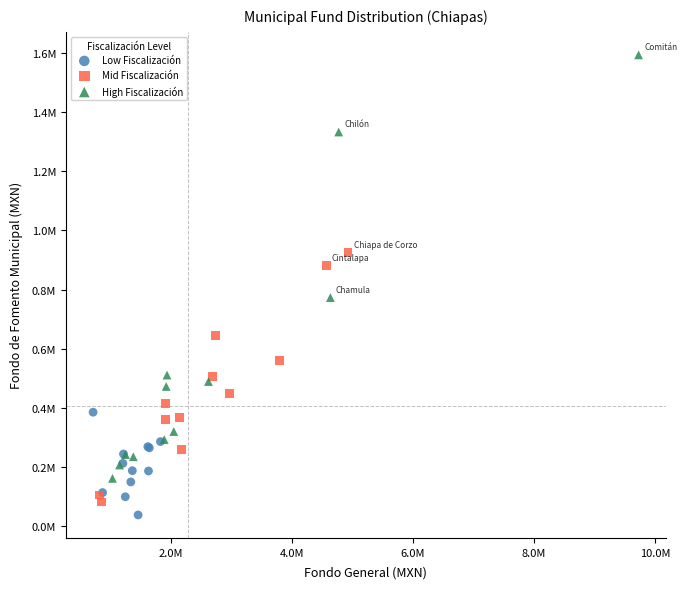

Which series has the largest Y range (max minus min)?

High Fiscalización